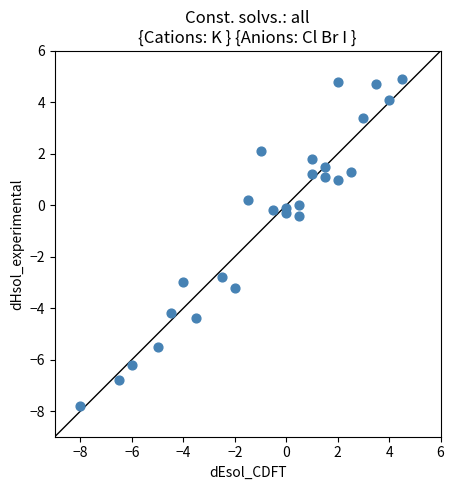

What is the range of X values (max minus min)?

12.5